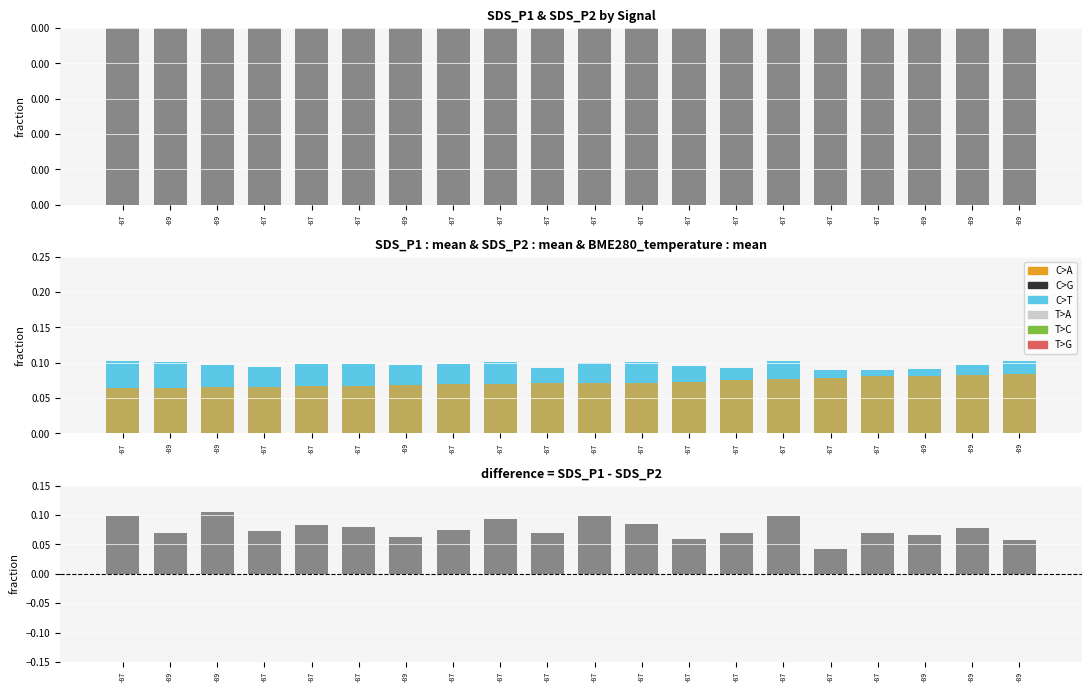

Which category has the lowest value across all series?

-87